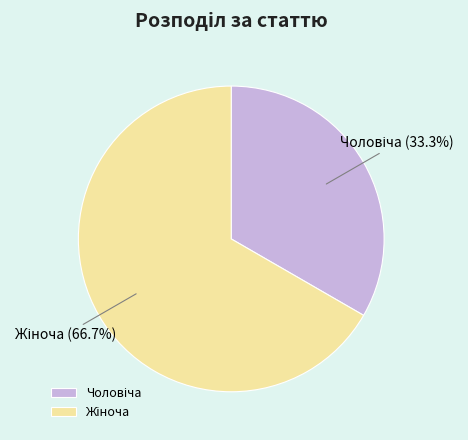

Is there a majority slice in this chart?

Yes